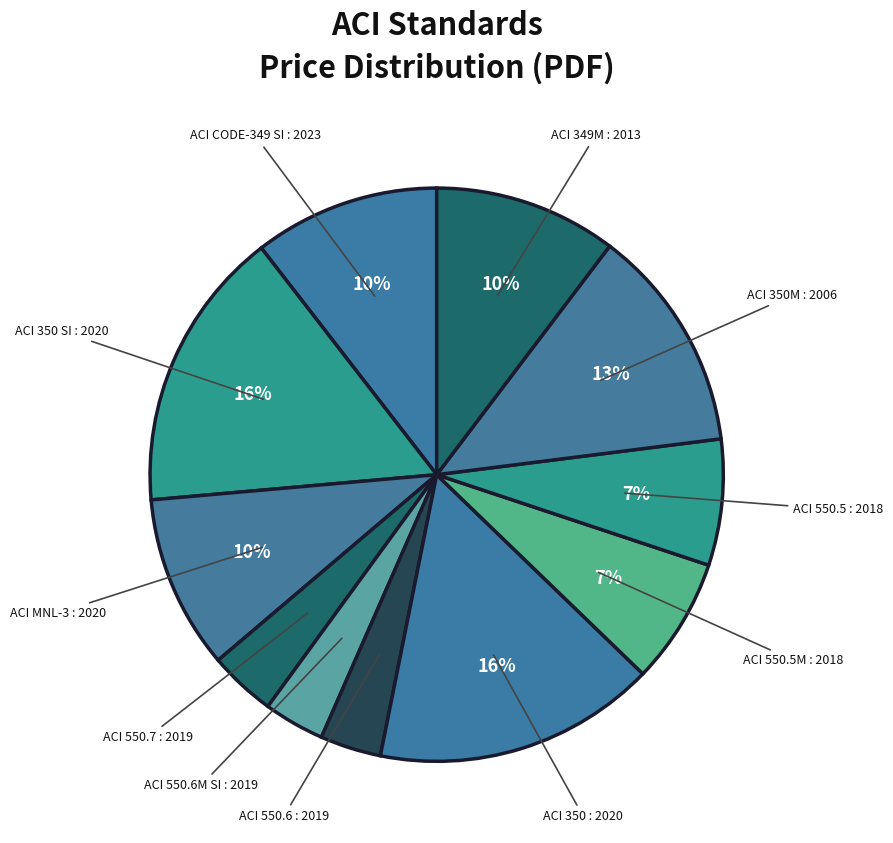

Is it true that ACI 550.5 : 2018 is 7% of the pie?

True